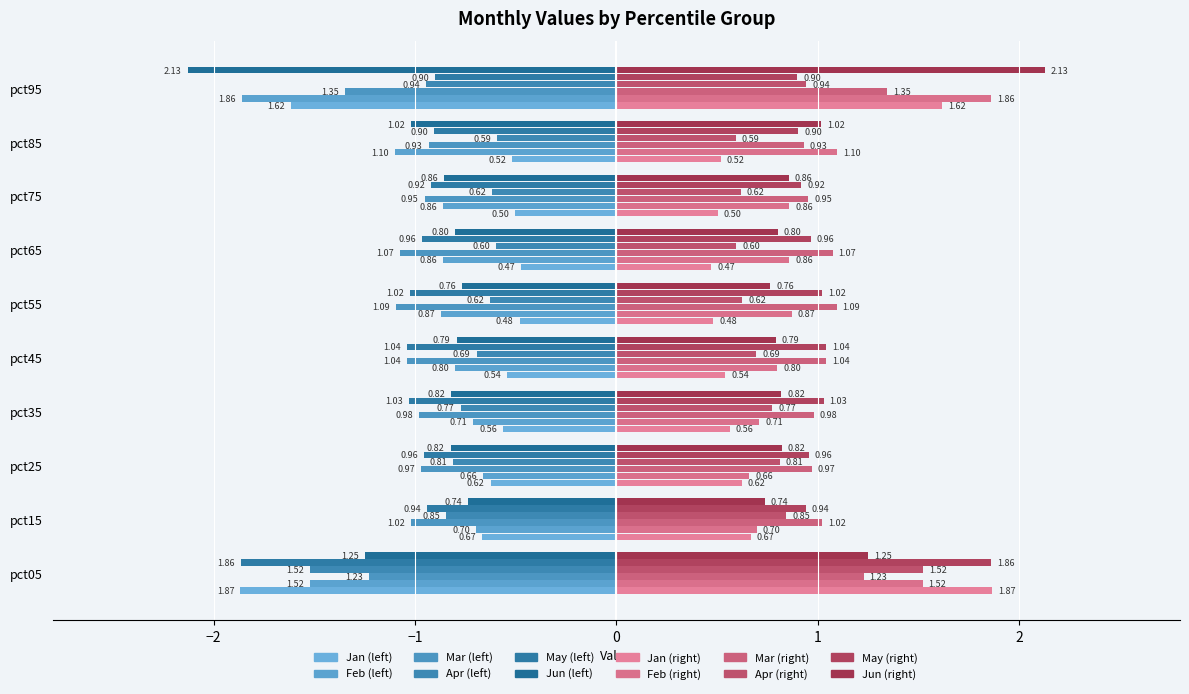

Reading left to right, list all the values displayed in this chart.

Jan: pct05=1.9	pct15=0.7	pct25=0.6	pct35=0.6	pct45=0.5	pct55=0.5	pct65=0.5	pct75=0.5	pct85=0.5	pct95=1.6
Feb: pct05=1.5	pct15=0.7	pct25=0.7	pct35=0.7	pct45=0.8	pct55=0.9	pct65=0.9	pct75=0.9	pct85=1.1	pct95=1.9
Mar: pct05=1.2	pct15=1.0	pct25=1.0	pct35=1.0	pct45=1.0	pct55=1.1	pct65=1.1	pct75=1.0	pct85=0.9	pct95=1.3
Apr: pct05=1.5	pct15=0.8	pct25=0.8	pct35=0.8	pct45=0.7	pct55=0.6	pct65=0.6	pct75=0.6	pct85=0.6	pct95=0.9
May: pct05=1.9	pct15=0.9	pct25=1.0	pct35=1.0	pct45=1.0	pct55=1.0	pct65=1.0	pct75=0.9	pct85=0.9	pct95=0.9
Jun: pct05=1.2	pct15=0.7	pct25=0.8	pct35=0.8	pct45=0.8	pct55=0.8	pct65=0.8	pct75=0.9	pct85=1.0	pct95=2.1